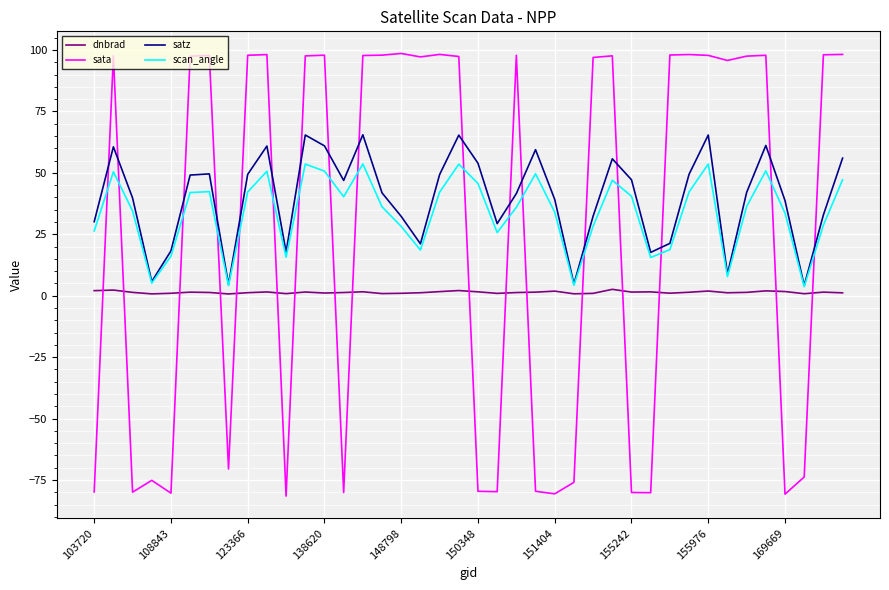

List the series in order of their overall mean, lowest first.

dnbrad, sata, scan_angle, satz